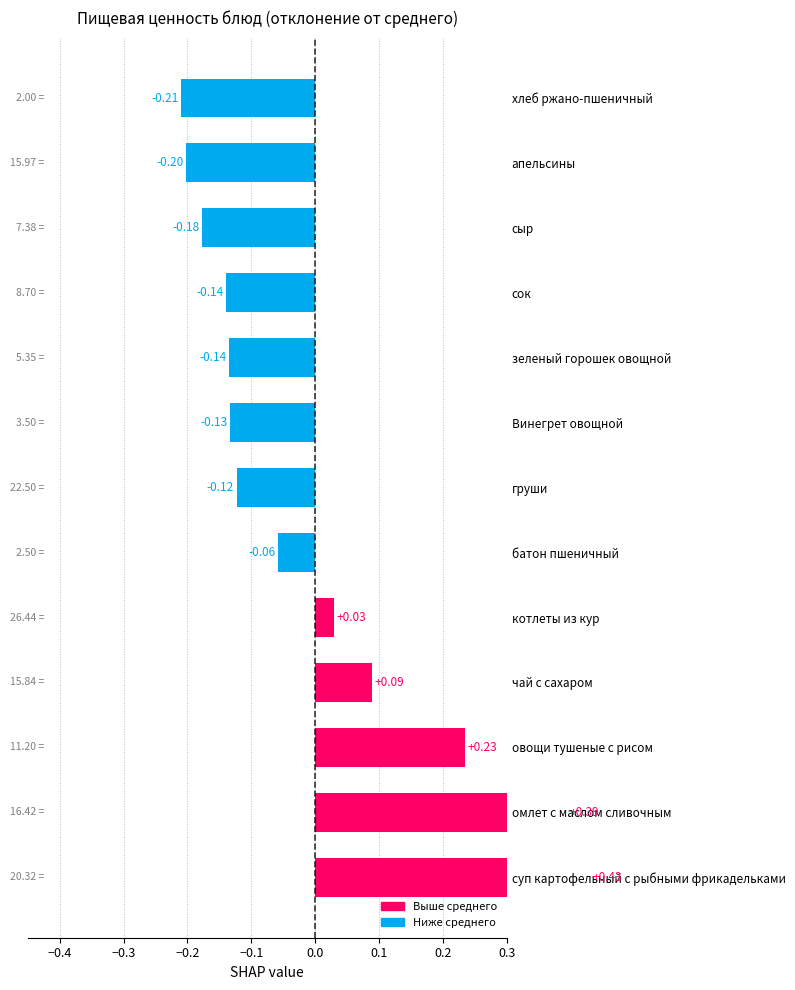

How many distinct data groups are displayed?

1